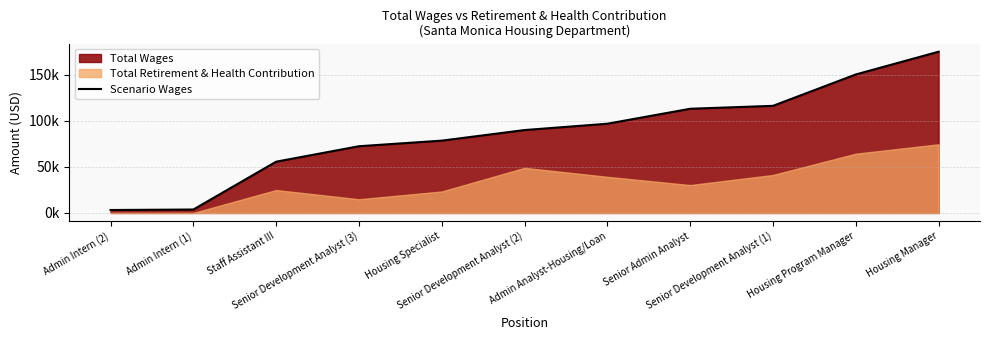

True or false: the data shows 5183 at Admin Intern (2).

False